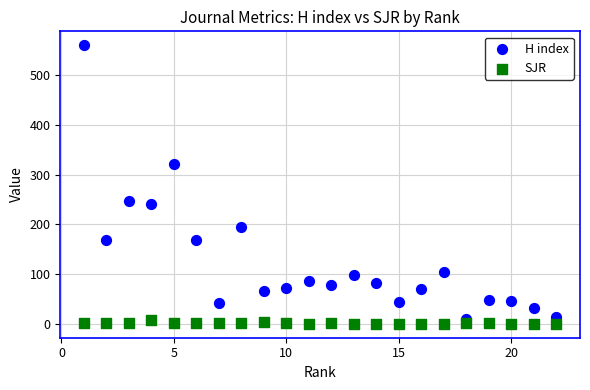

Which series reaches the minimum Y coordinate?

SJR